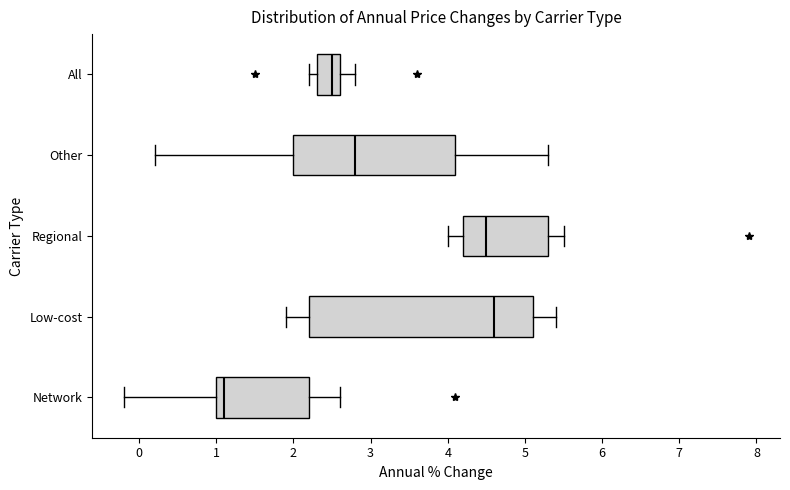

Which box's median line is the furthest to the left?

Network